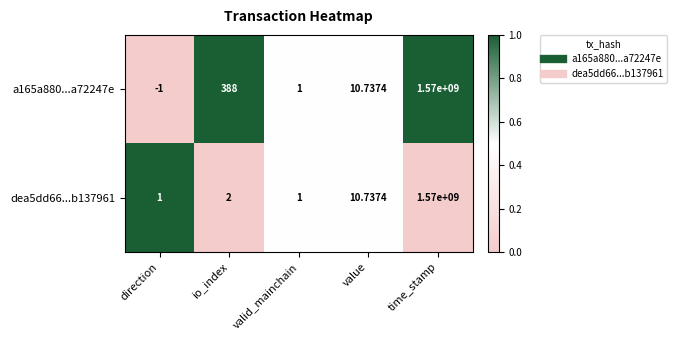

Which category has the highest value across all series?

time_stamp